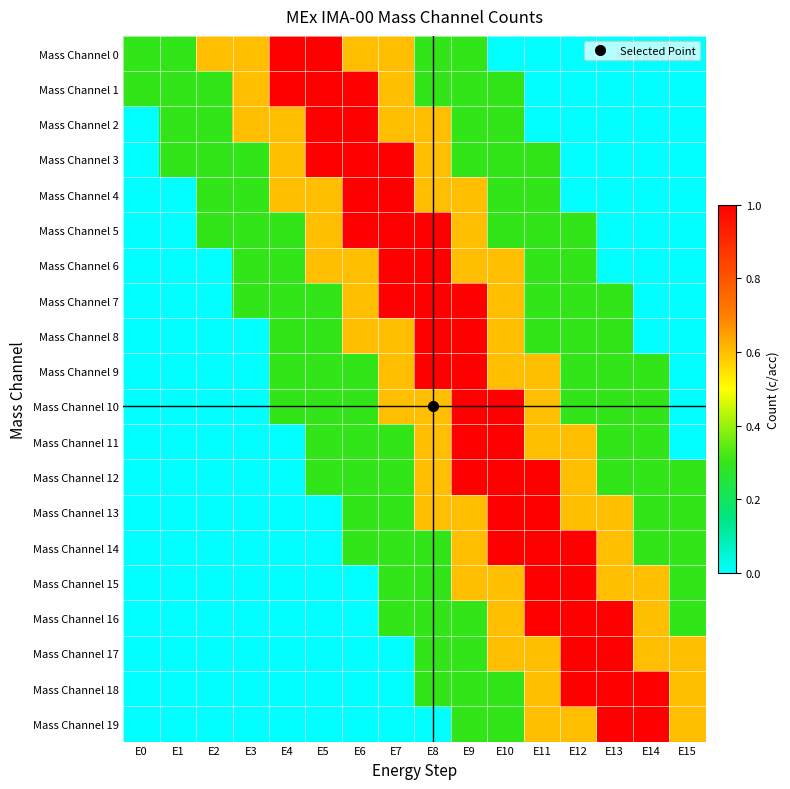

At which category is the sum across all series the highest?

E9